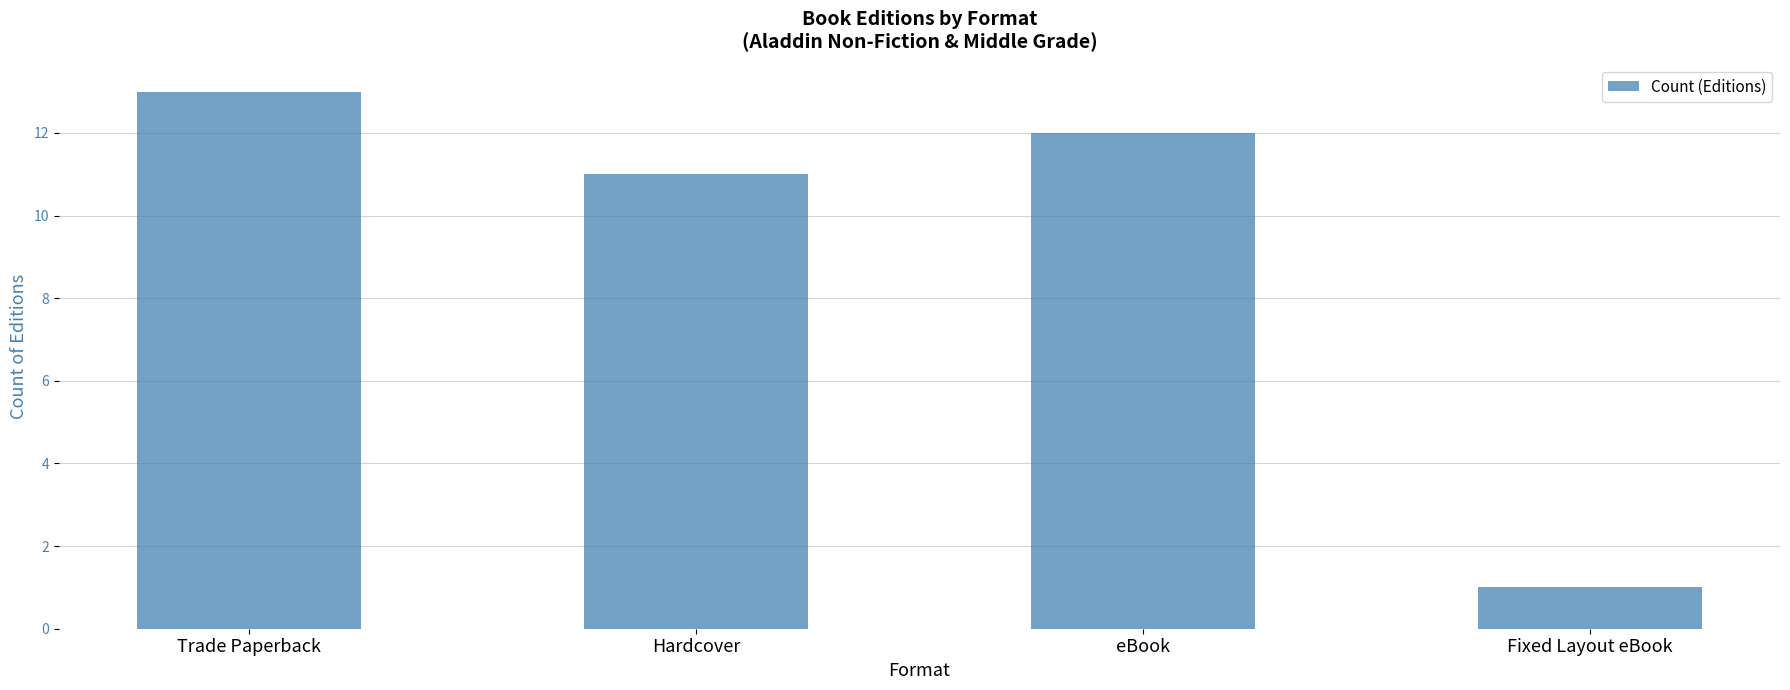

How many bars are there in total?

4